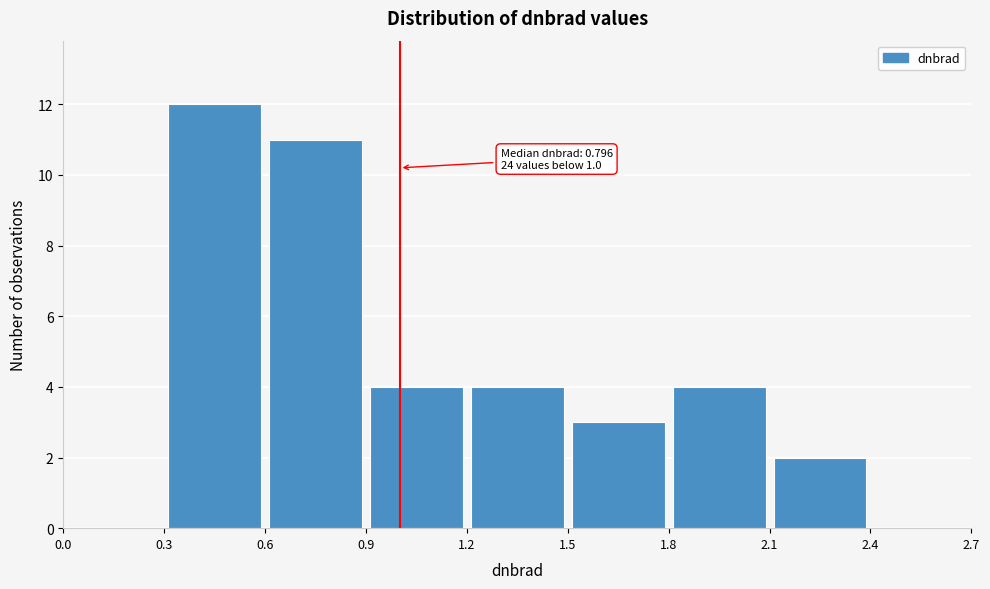

Over which range of the x-axis is the bar tallest?

0.3 to 0.6